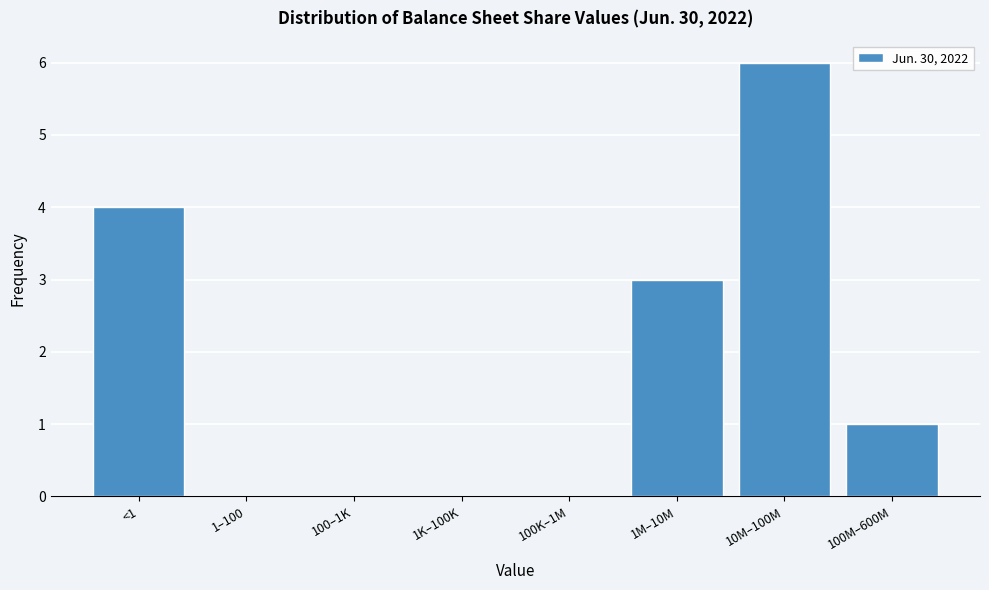

Reading left to right, transcribe all the data shown in this chart.

<1=4	1–100=0	100–1K=0	1K–100K=0	100K–1M=0	1M–10M=3	10M–100M=6	100M–600M=1